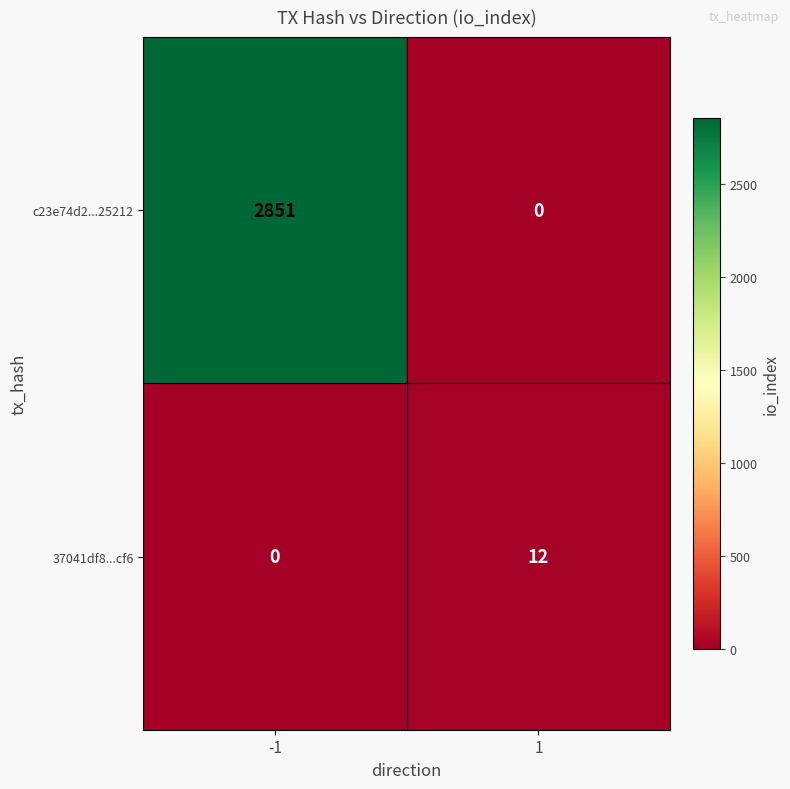

Read the 37041df8...cf6 value at 1.

12